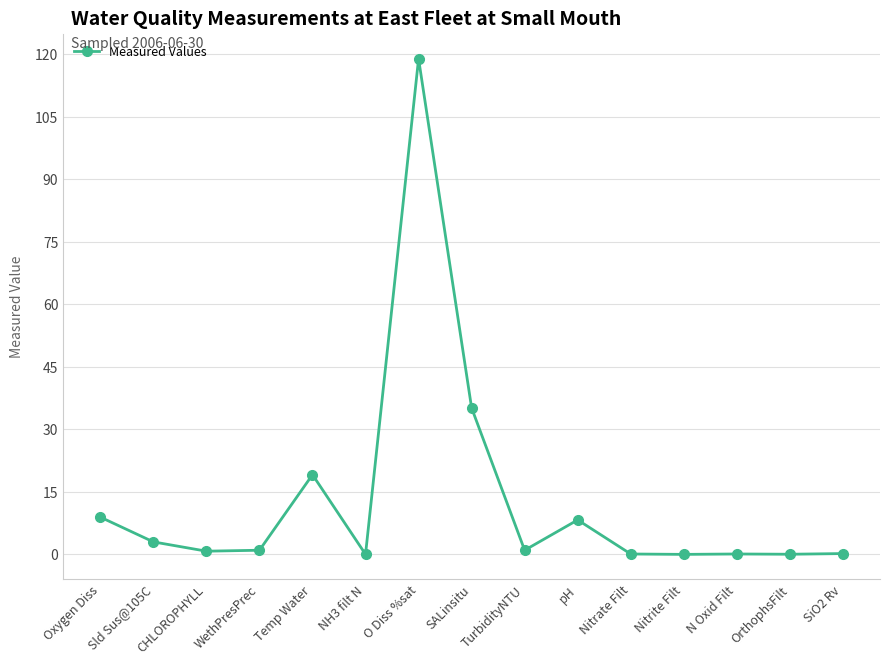

How many data points does each series have?

15